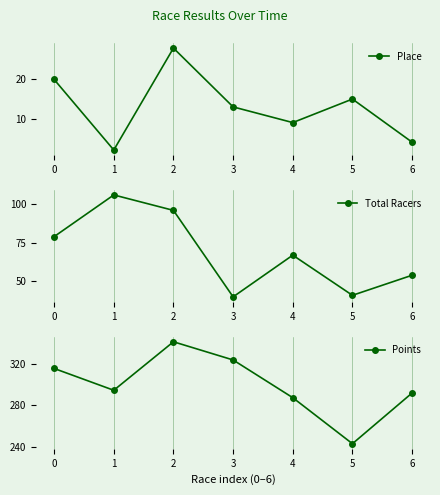

True or false: Place and Points intersect in this chart.

False